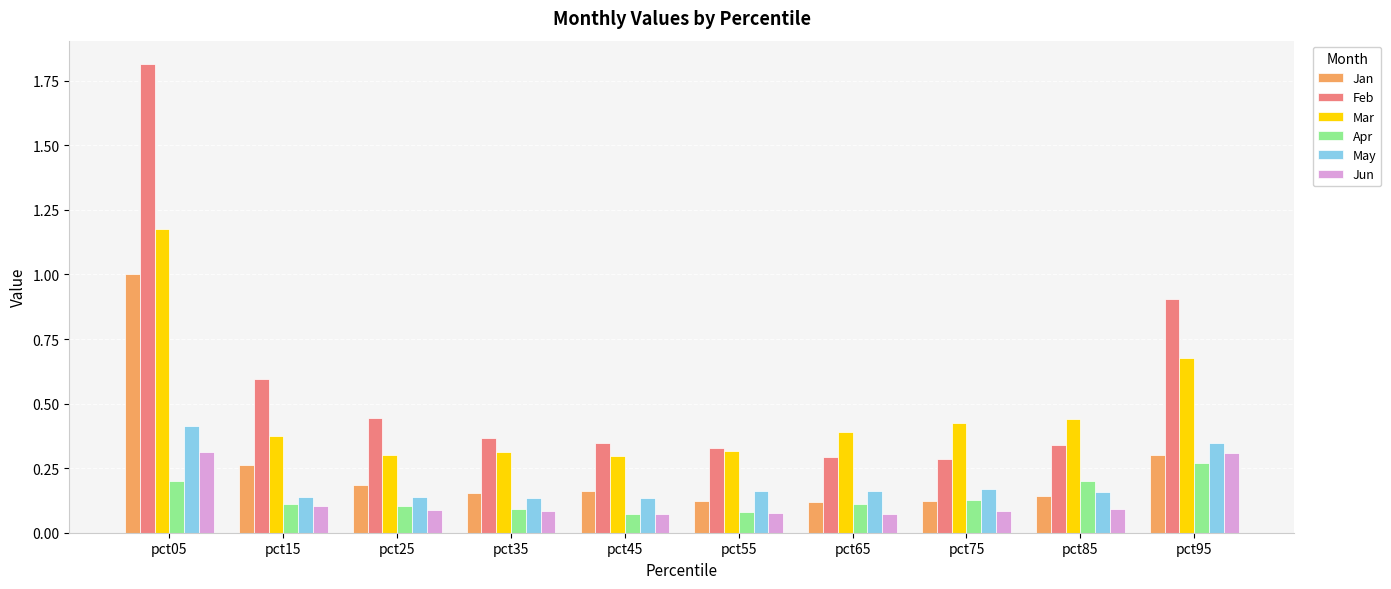

Which series has the largest range (max minus min)?

Feb